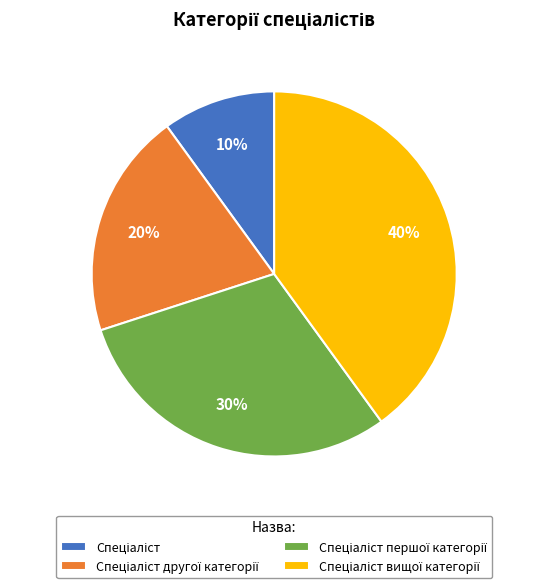

To the nearest percent, what is the difference between the largest and smallest slice percentages?

30%